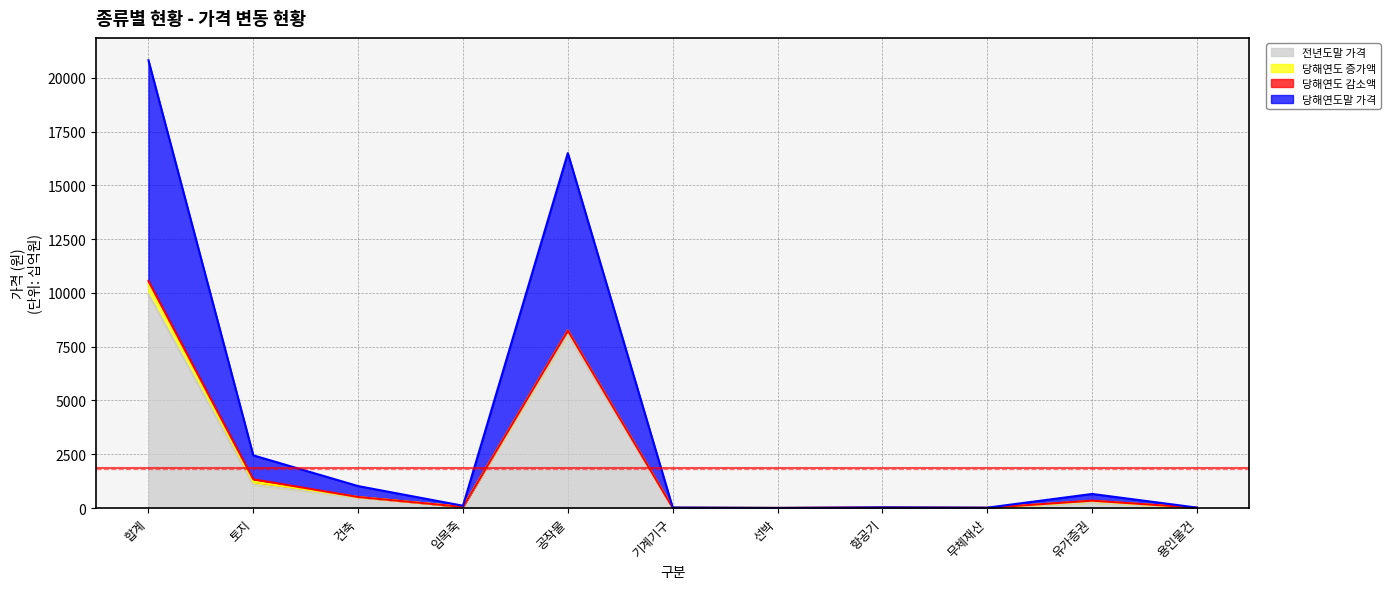

At how many categories does at least one series exceed 20?

6